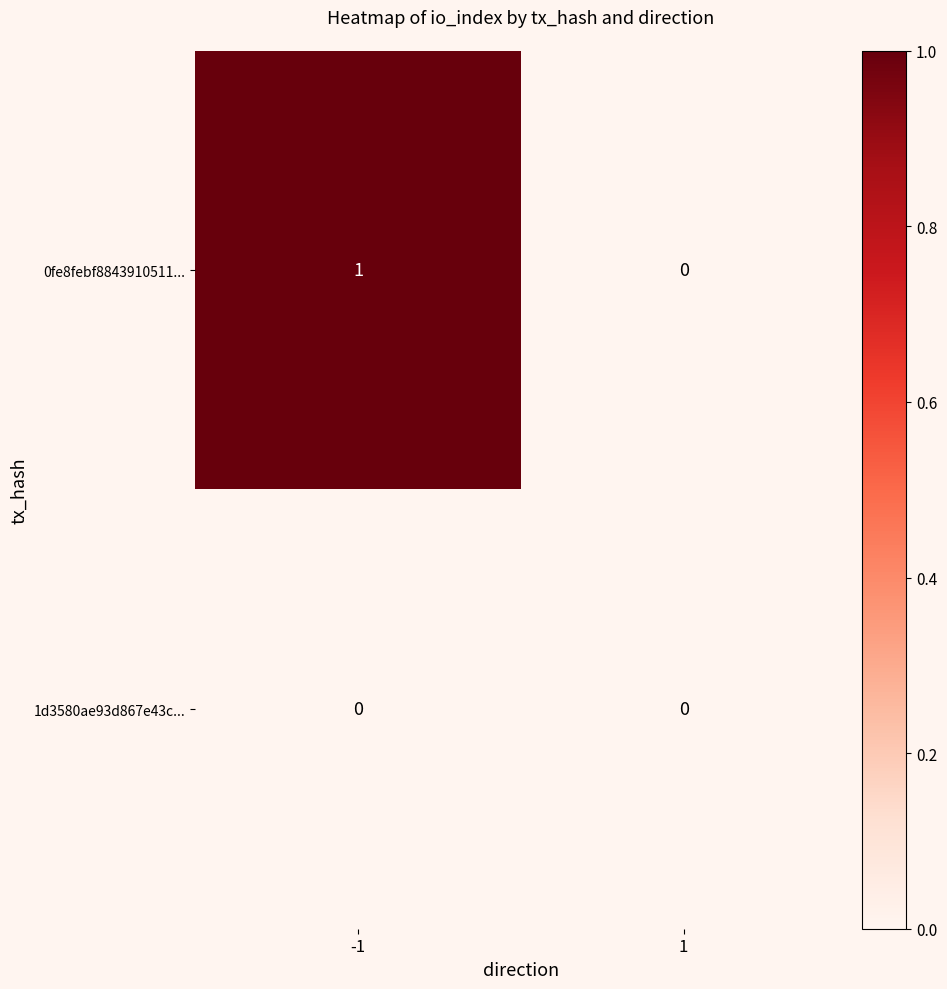

Which series has the largest range (max minus min)?

0fe8febf8843910511...